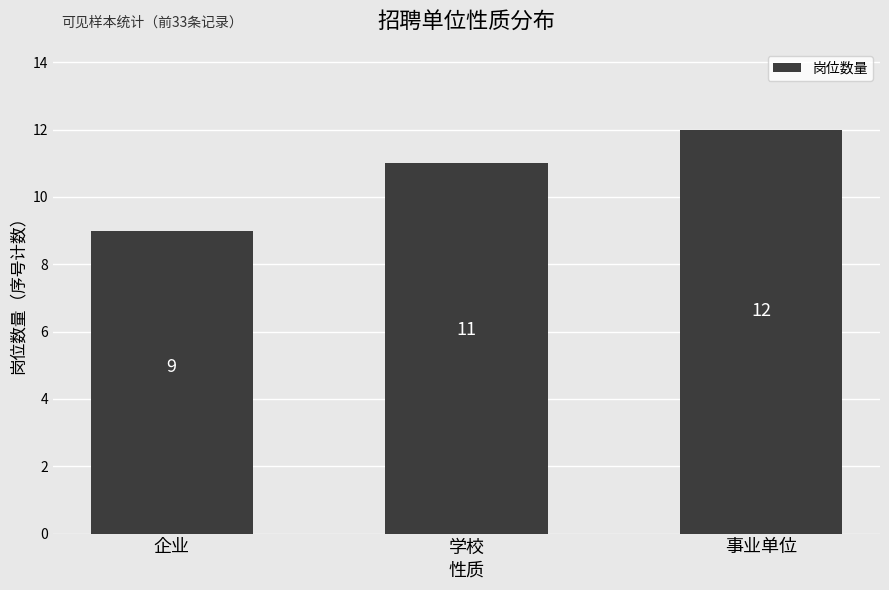

Reading left to right, list all the values displayed in this chart.

企业=9	学校=11	事业单位=12